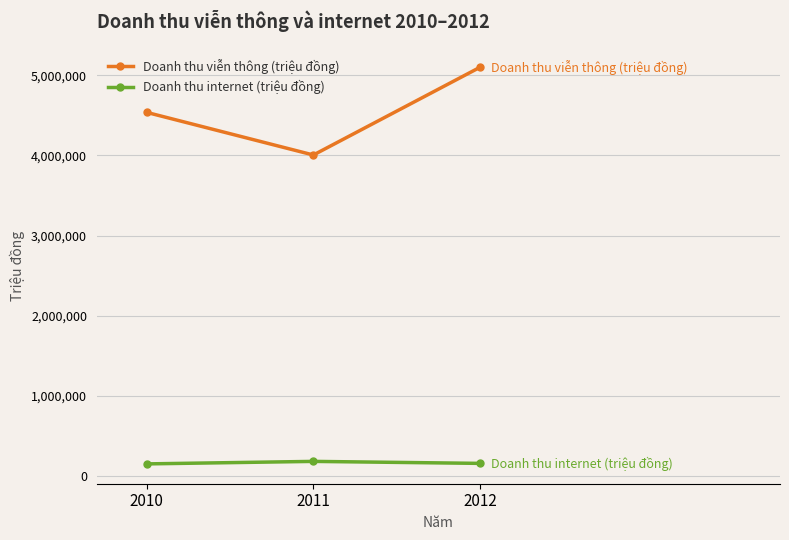

Which series changed the most between 2010 and 2011?

Doanh thu viễn thông (triệu đồng)